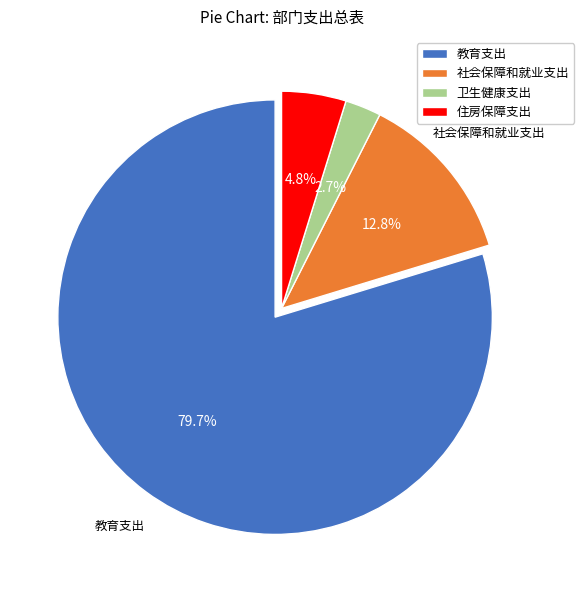

What portion of the pie excludes 社会保障和就业支出?

87.2%